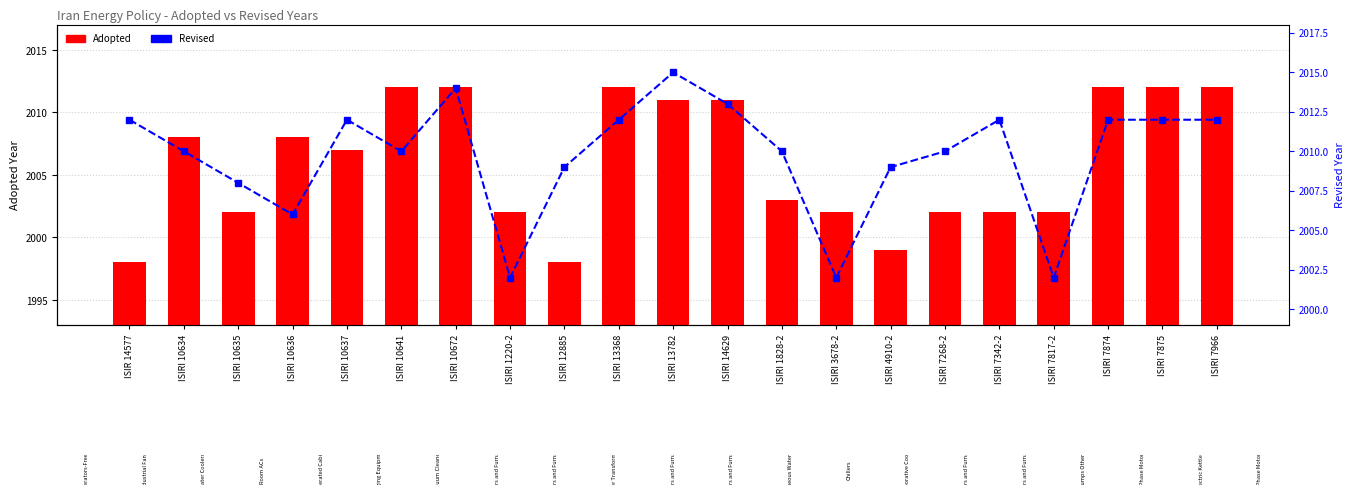

List the series in order of their peak value, highest first.

Revised, Adopted